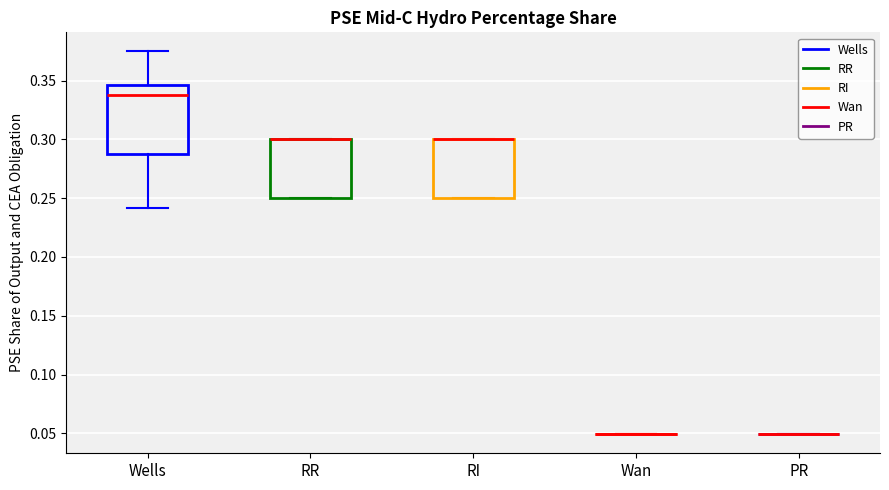

Reading left to right, read every box against the y-axis: the position of its median line, the range the box covers, and the ends of its whiskers. The values are not printed on the chart, so give them approximately, as read against the axis.

Wells: median 0.335, box 0.290 to 0.345, whiskers 0.240 to 0.375
RR: median 0.300 (drawn on the box's upper edge), box 0.250 to 0.300, whiskers 0.250 to 0.300
RI: median 0.300 (drawn on the box's upper edge), box 0.250 to 0.300, whiskers 0.250 to 0.300
Wan: box collapsed to a line at 0.050, whiskers 0.050 to 0.050
PR: box collapsed to a line at 0.050, whiskers 0.050 to 0.050